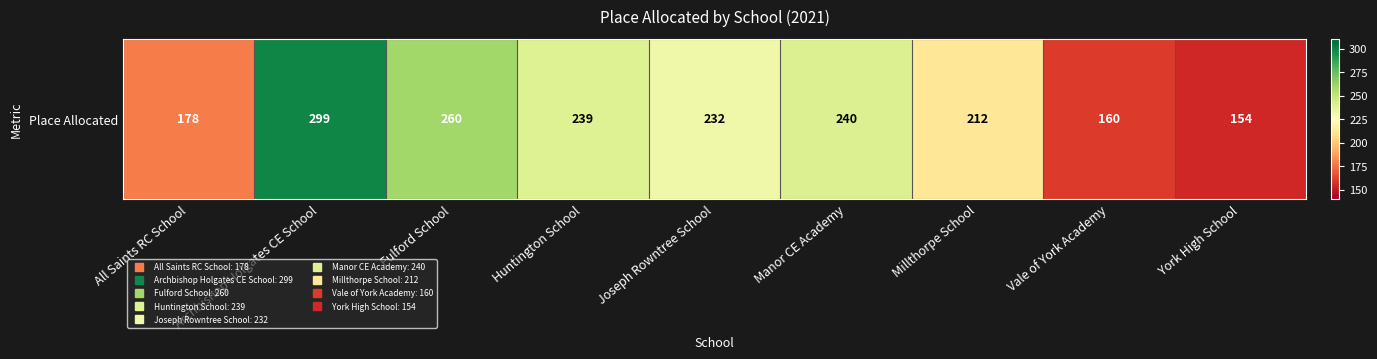

What value does the data have at Manor CE Academy, to the nearest 5?

240